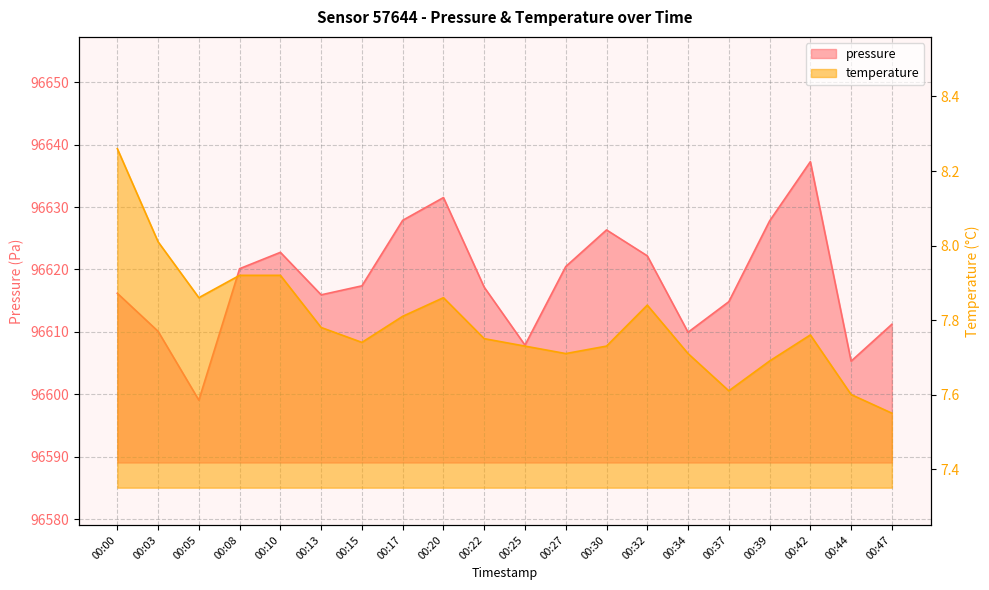

What are all the series names shown in the legend?

pressure, temperature